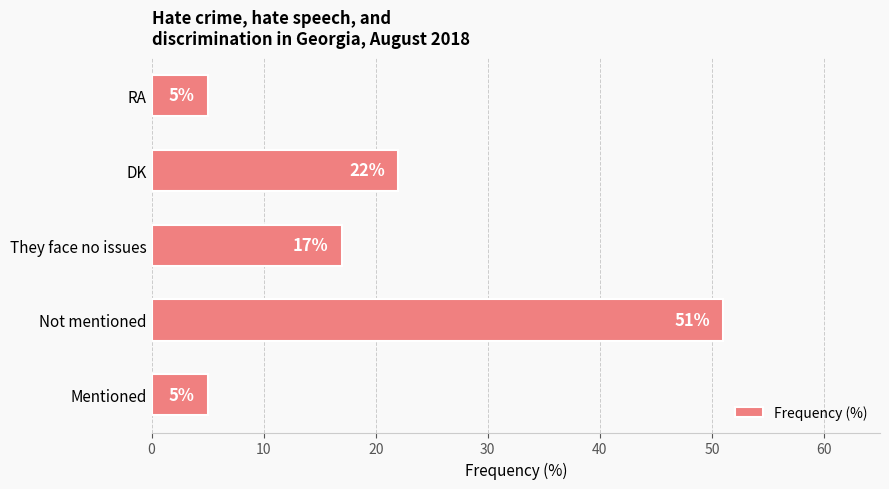

Reading top to bottom, list all the values displayed in this chart.

5	22	17	51	5